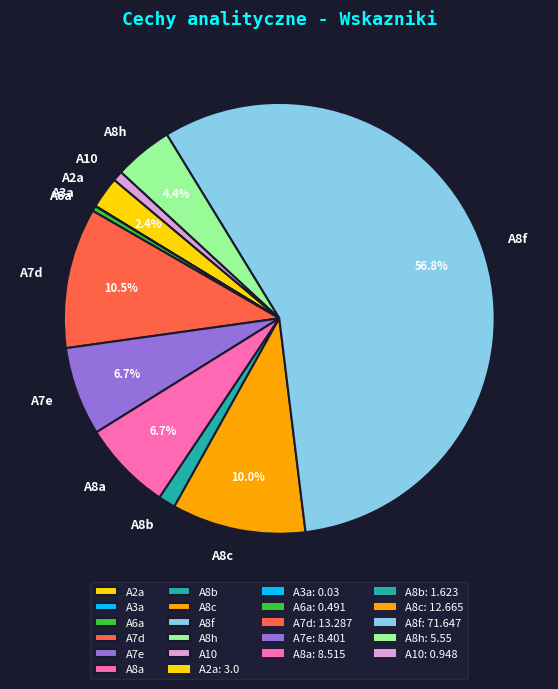

Which slice is the largest?

A8f